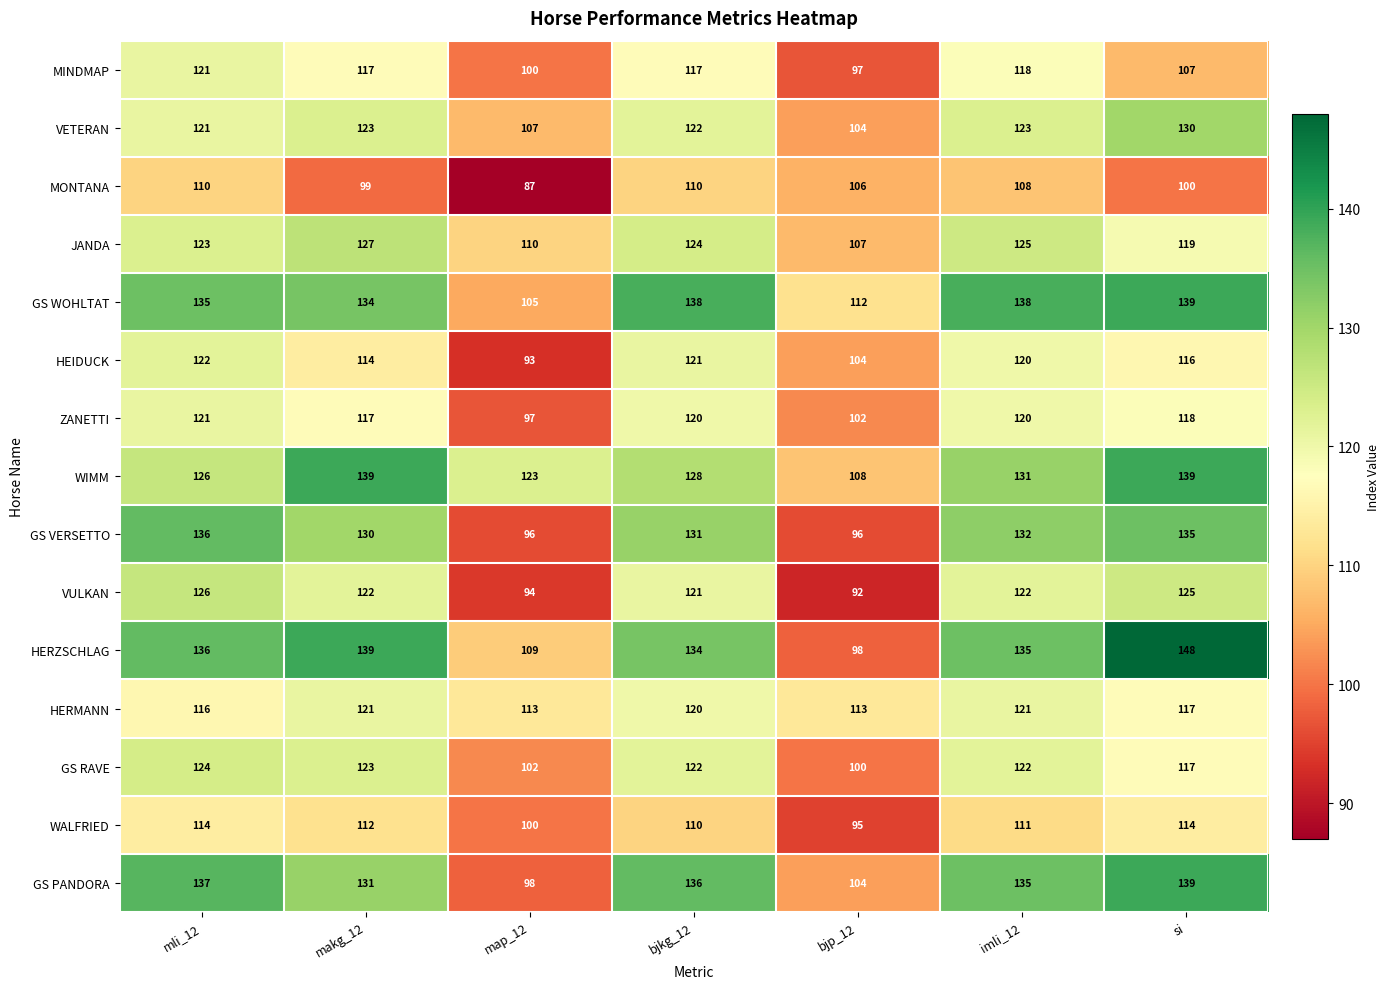

What is the sum of all GS VERSETTO values?

856